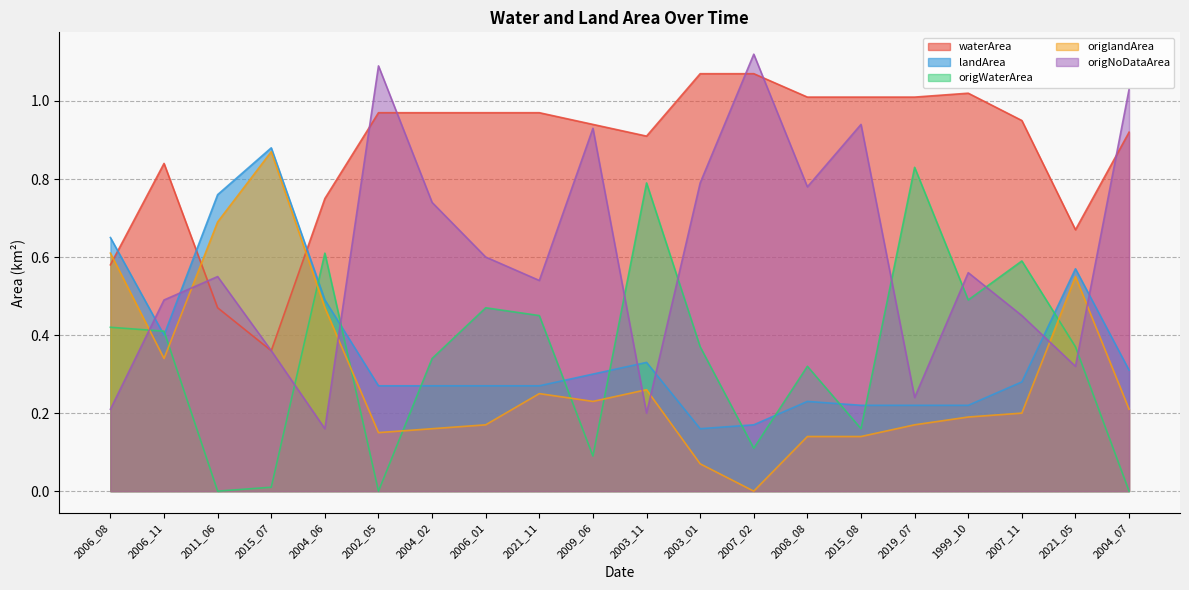

What is the difference between the origNoDataArea values at 2007_11 and 2019_07?

0.2